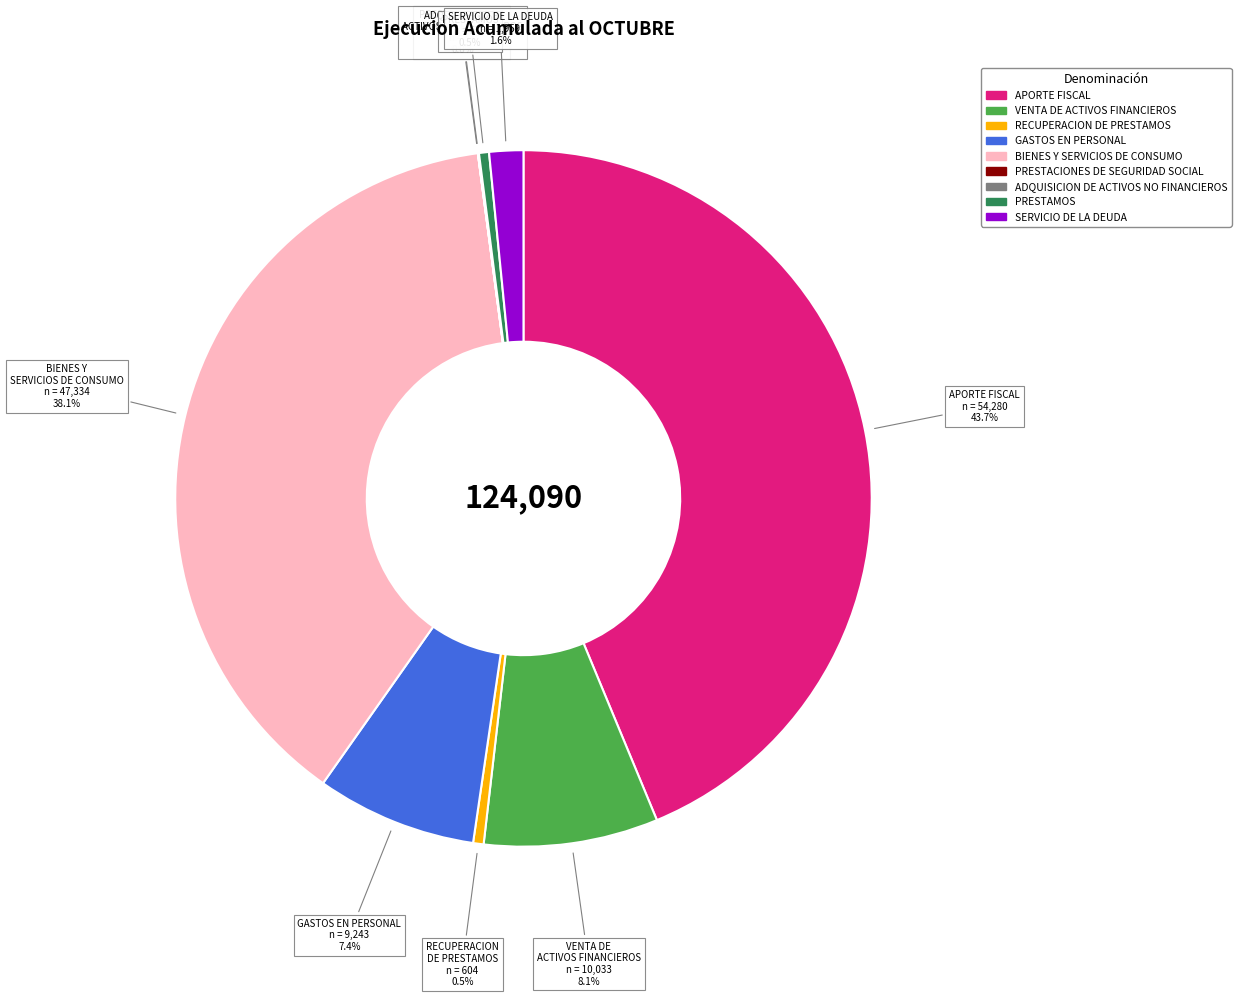

Which category has the biggest portion of the pie?

APORTE FISCAL